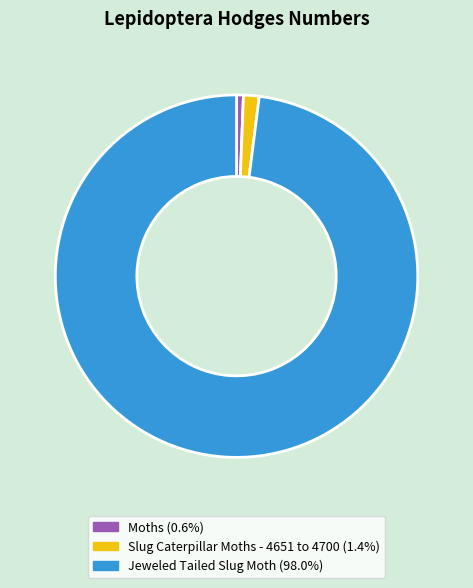

Rank the categories by value from highest to lowest.

Jeweled Tailed Slug Moth, Slug Caterpillar Moths - 4651 to 4700, Moths